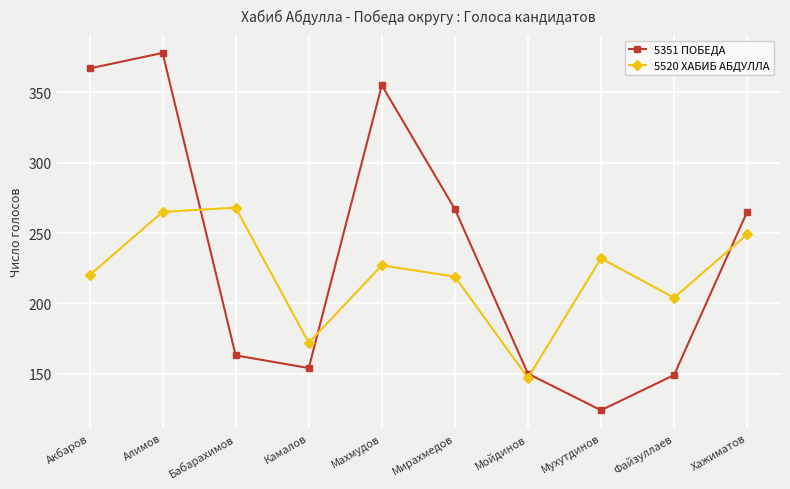

Is it true that 5520 ХАБИБ АБДУЛЛА equals 220 at Акбаров?

True